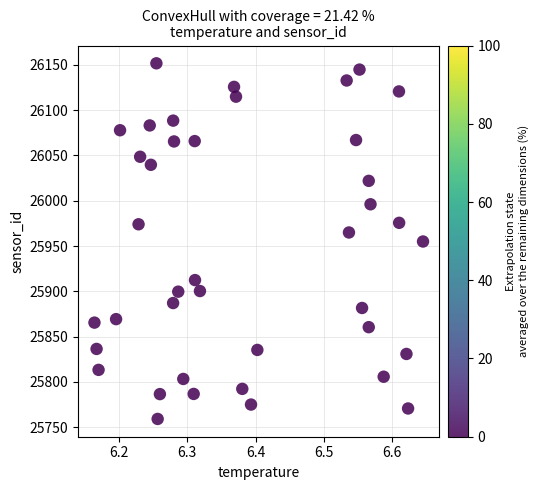

What is the range of Y values (max minus min)?

392.5